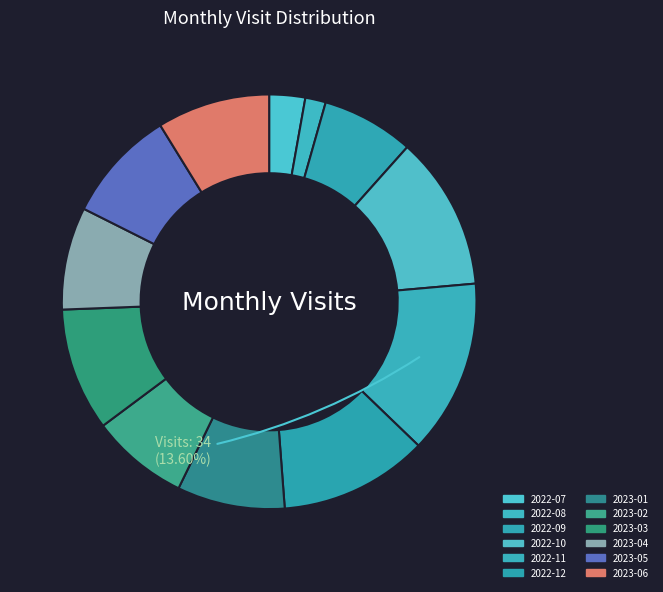

What portion of the pie excludes 2023-03?

90.4%